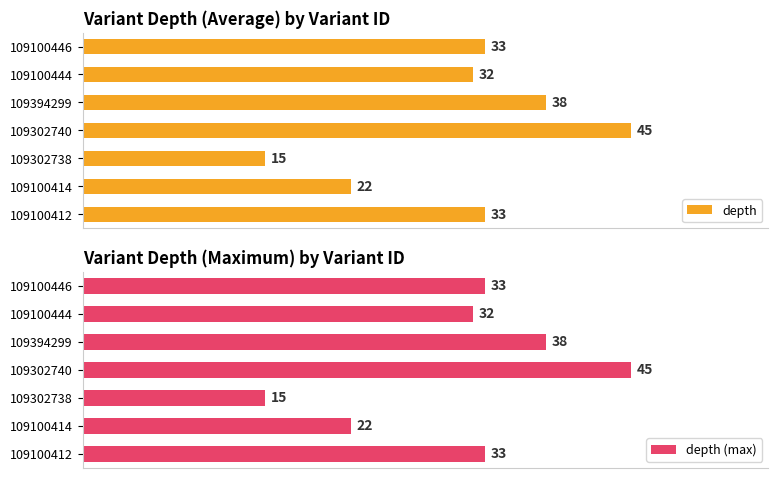

Are the bars horizontal?

Yes